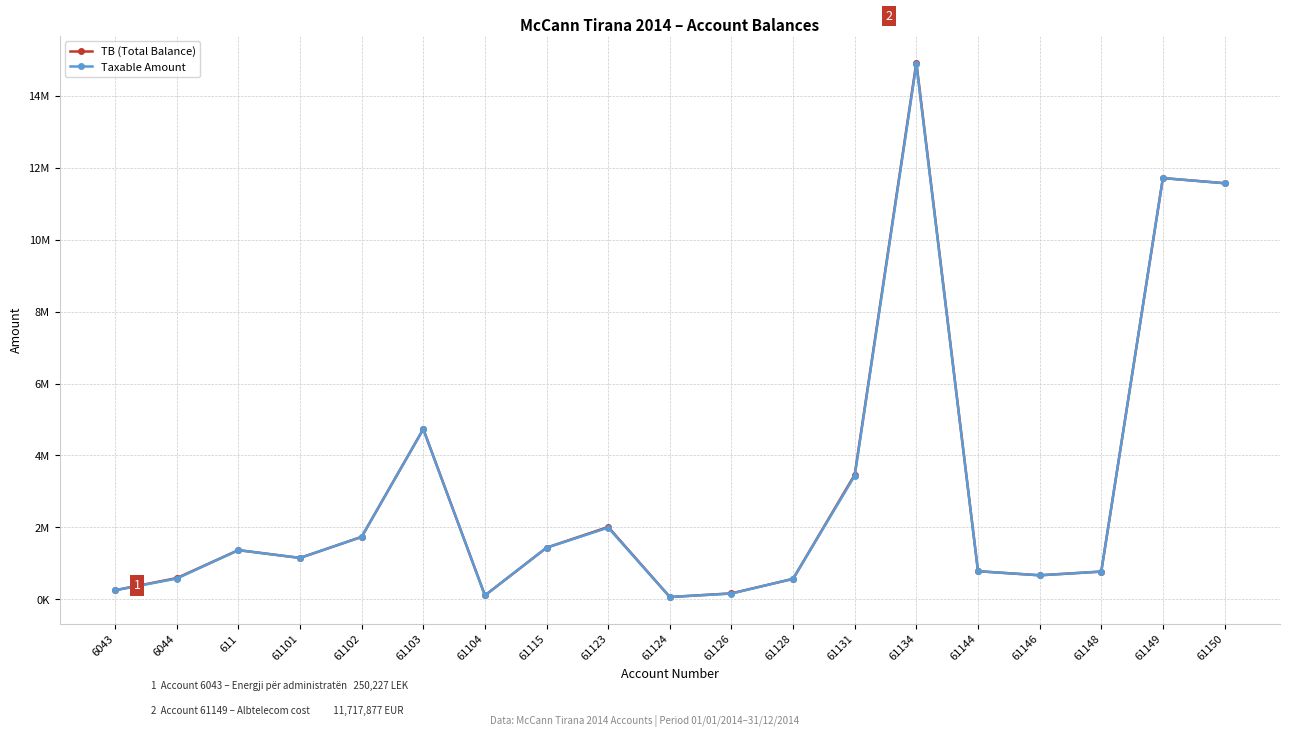

True or false: TB (Total Balance) and Taxable Amount cross at least once.

False